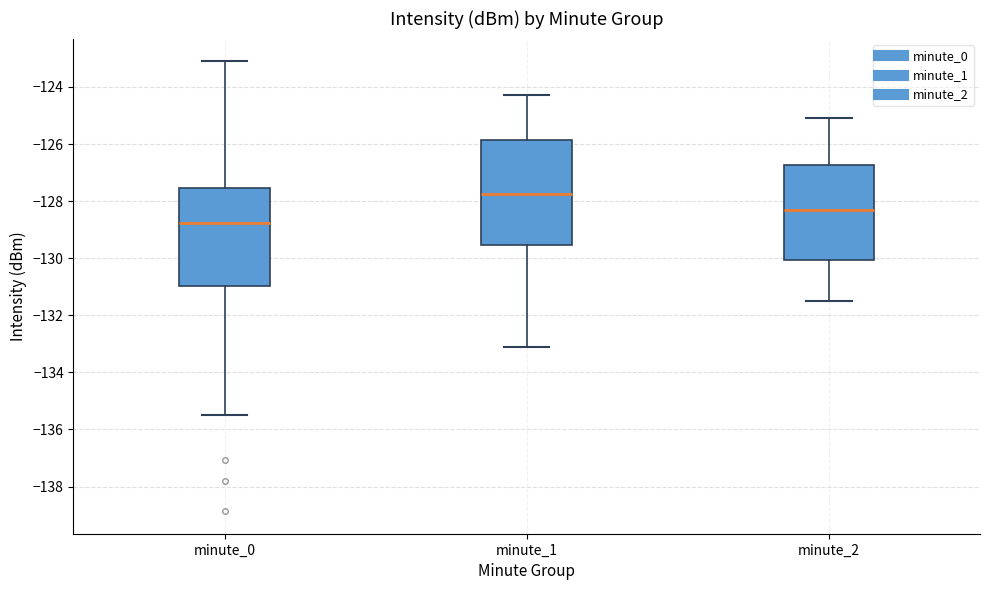

Reading left to right, transcribe this box plot: for each box, give where its median line is, the range the box spans, and where its two whiskers end, as read against the y-axis. The values are not printed on the chart, so give them approximately, as read against the axis.

minute_0: median -128.8, box -131.0 to -127.6, whiskers -135.4 to -123.0
minute_1: median -127.8, box -129.6 to -125.8, whiskers -133.2 to -124.2
minute_2: median -128.2, box -130.0 to -126.8, whiskers -131.4 to -125.0